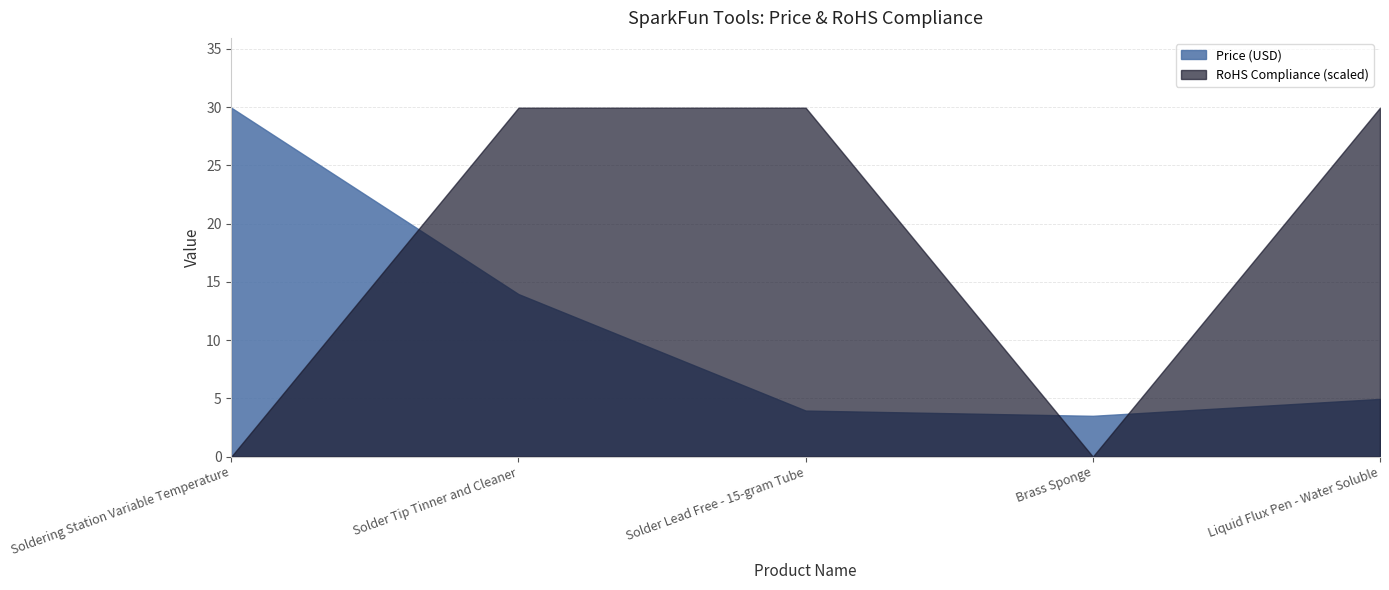

How many intersections are there between Price (USD) and RoHS Compliance (scaled)?

3